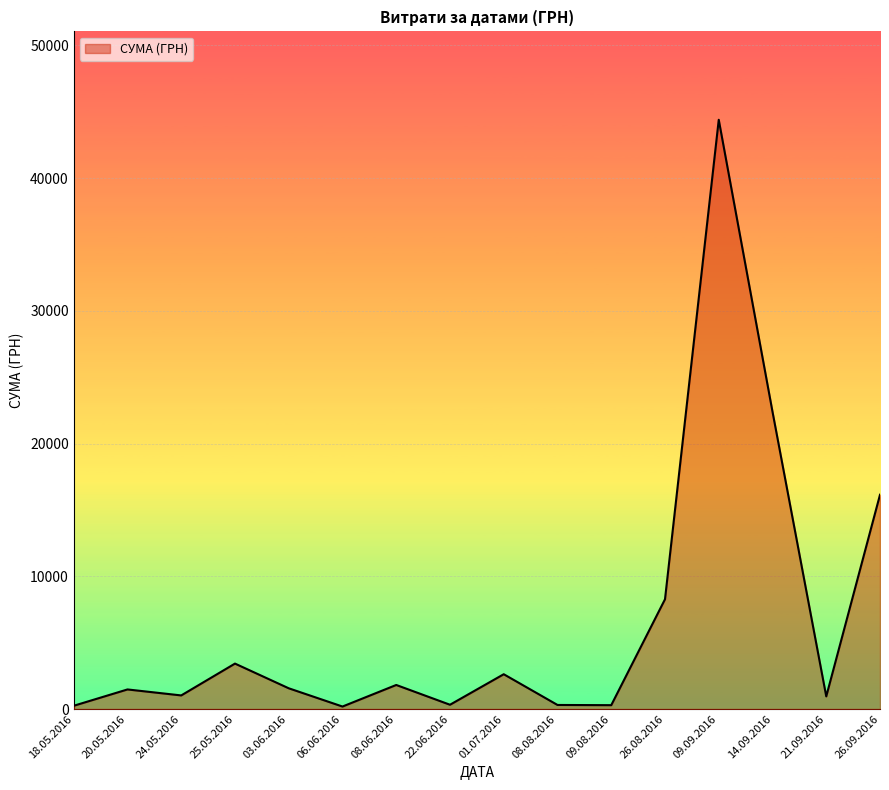

At which category does the data reach its first local peak?

20.05.2016